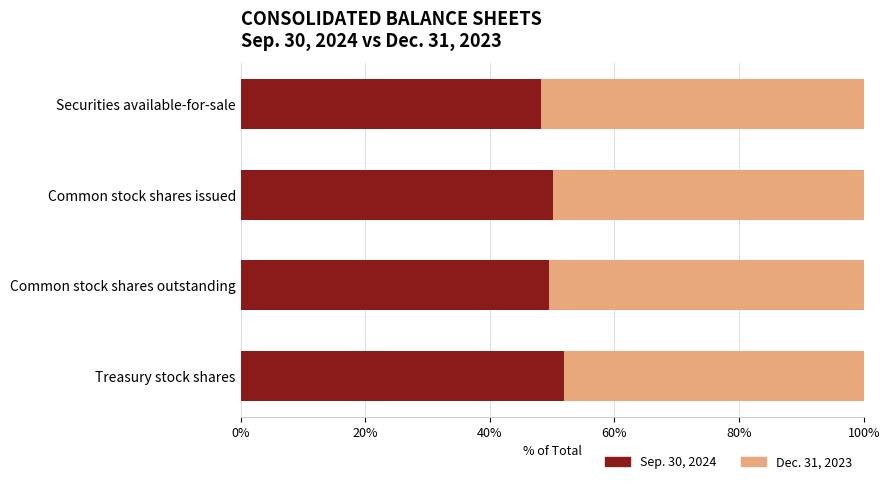

What is the maximum value for Sep. 30, 2024?

52.0